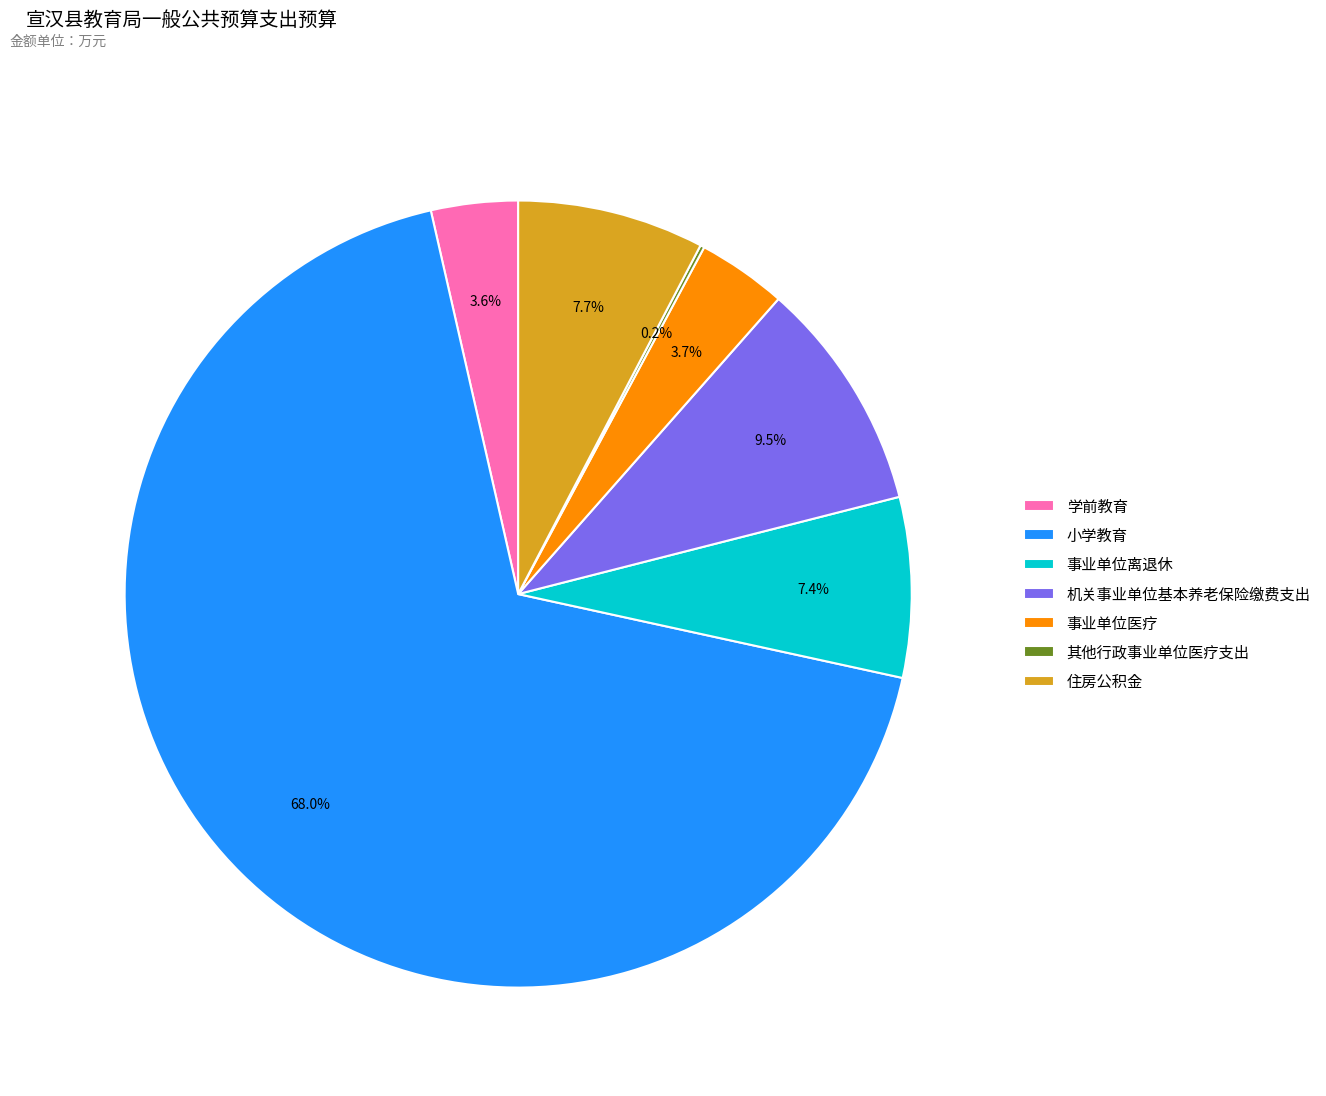

What is the ratio of the value at 学前教育 to the value at 住房公积金?

0.5